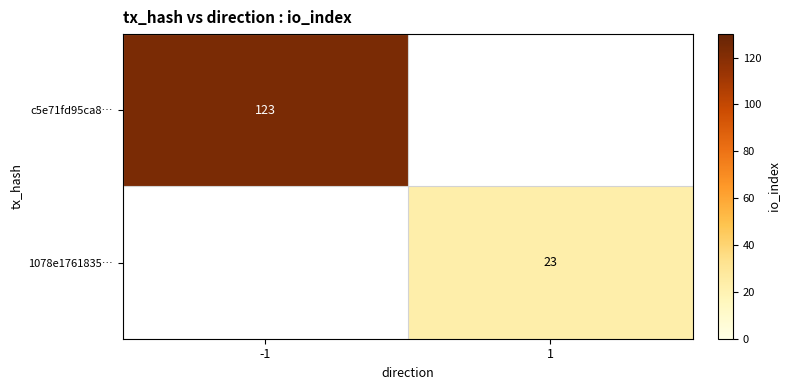

Is it true that c5e71fd95ca8… equals 123 at -1?

True